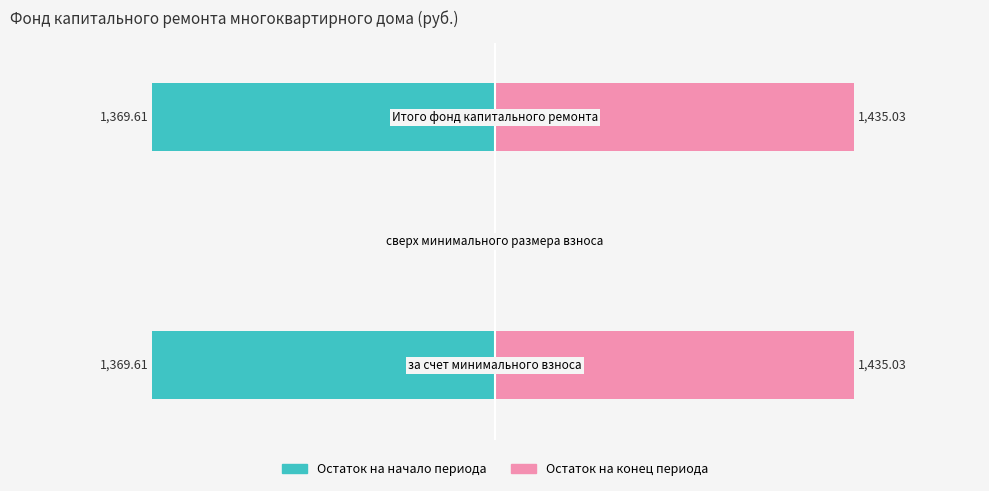

What is the difference between the second highest and minimum values in the Остаток на конец периода series?

1435.0